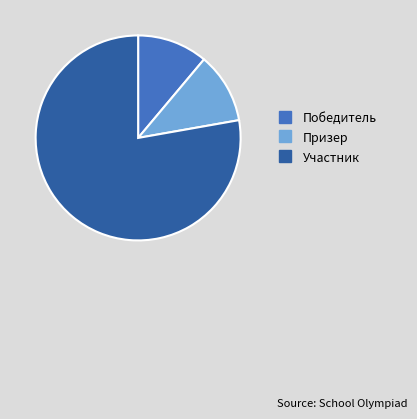

Combined, do Призер and Участник account for over 50%?

Yes